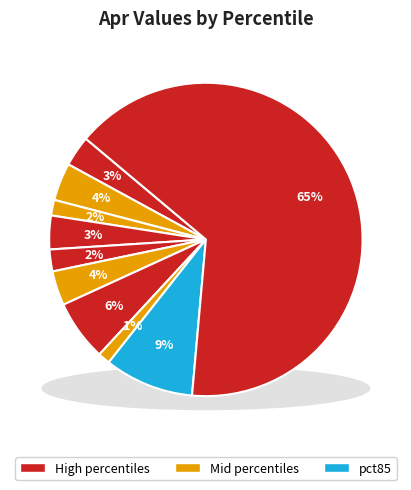

Combined, do pct05 and pct15 account for over 50%?

No